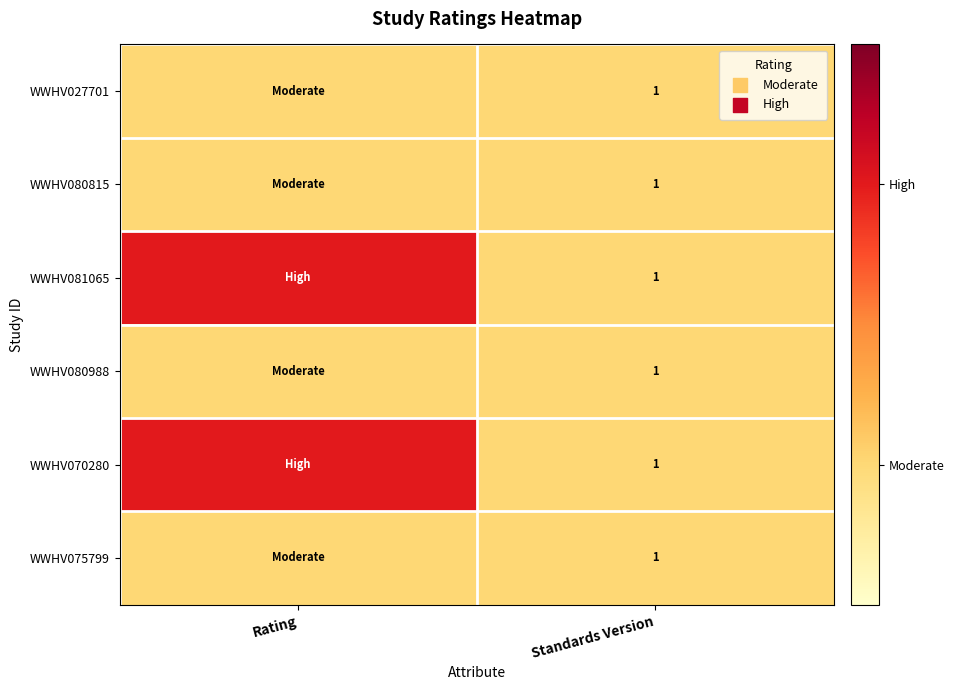

The WWHV070280 series shows 1 at Standards Version. True or false?

True